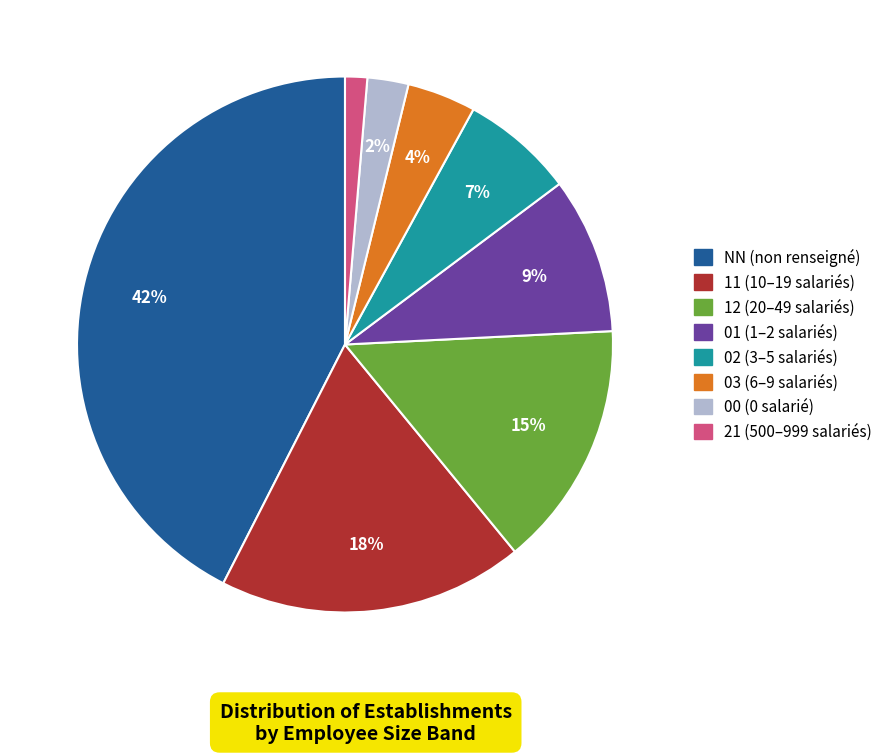

Between 11 and 01, which is larger?

11